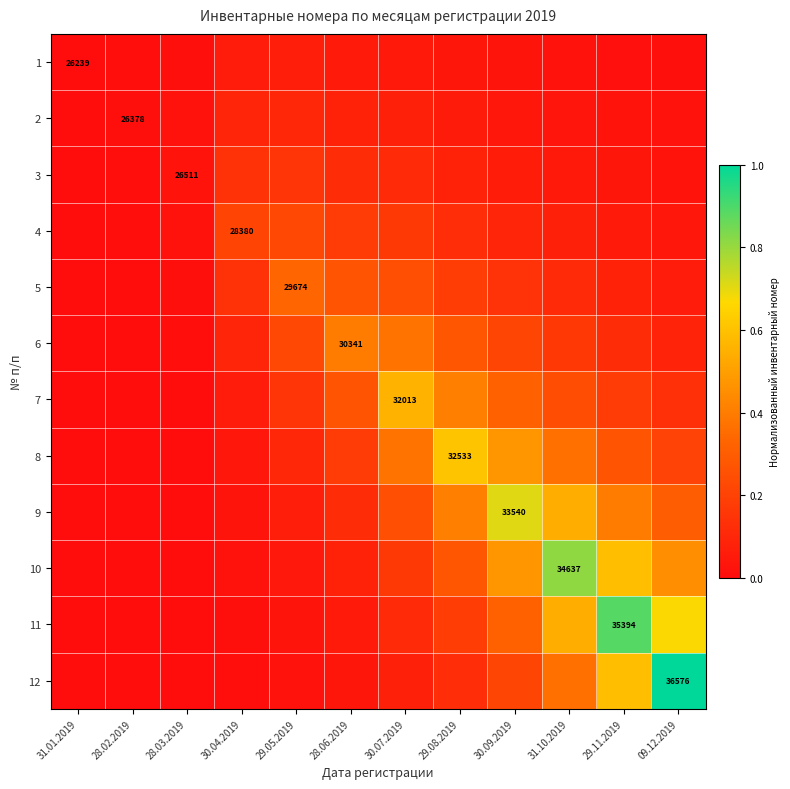

True or false: 2 has a value of 0.1 at 30.04.2019.

True